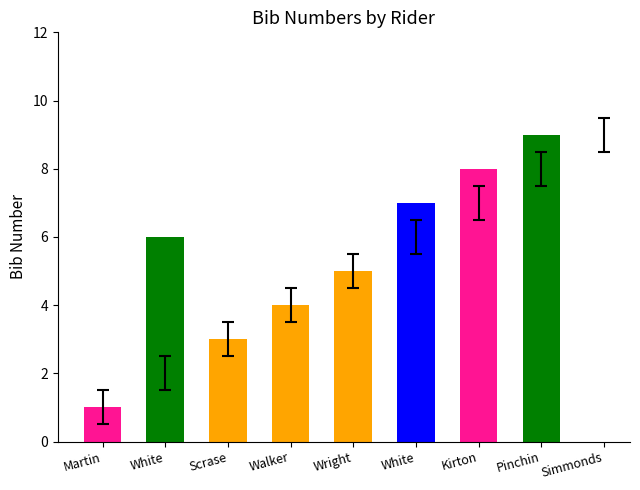

The chart shows a value of 9 at White. True or false?

False